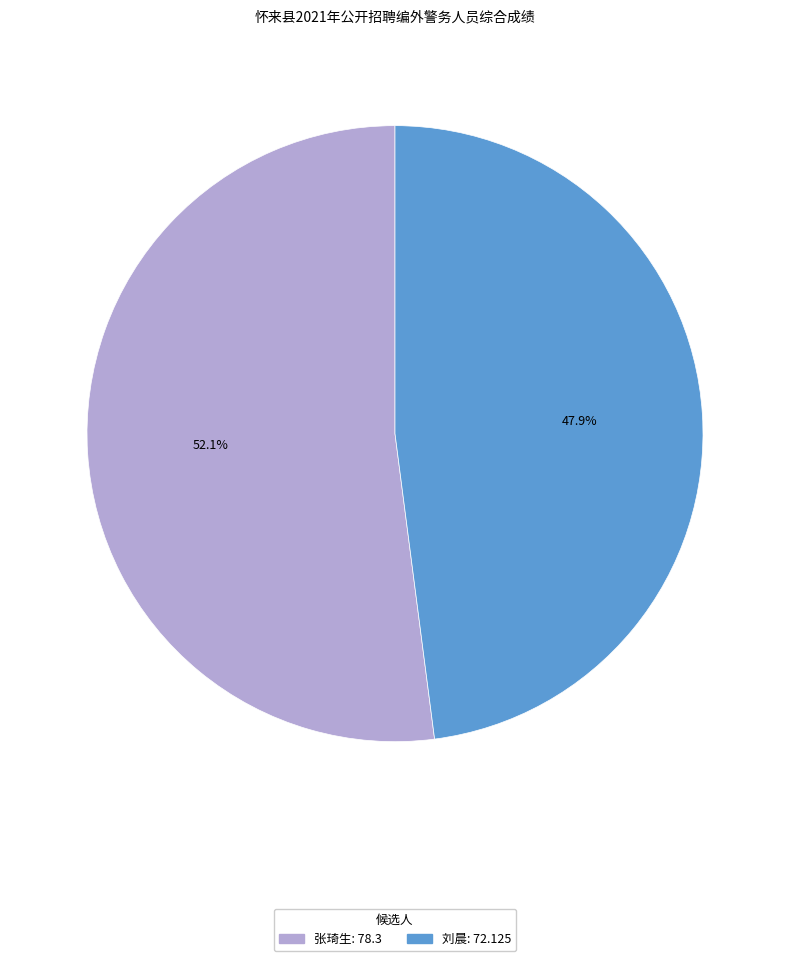

How many segments does this pie chart have?

2